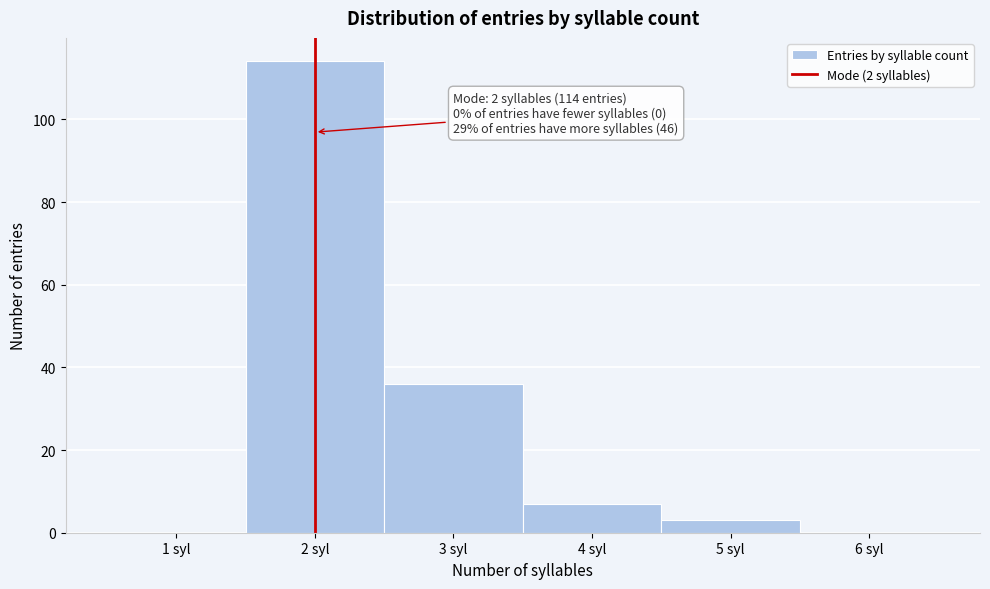

Which range on the x-axis has the tallest bar?

1.5 to 2.5